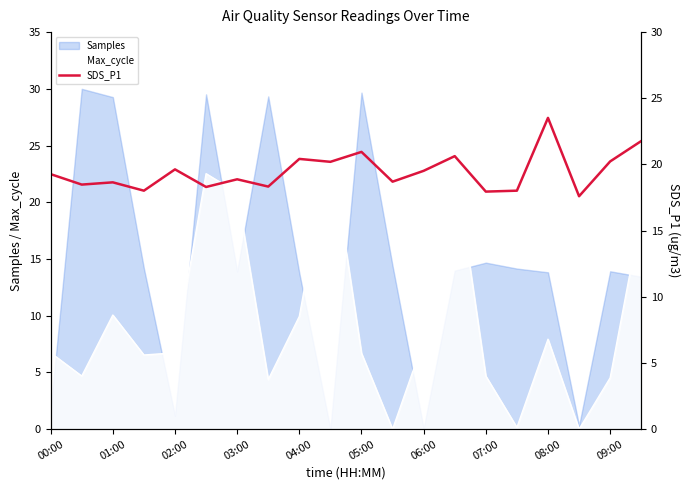

True or false: Samples has a value of 13.8 at 08:00.

True